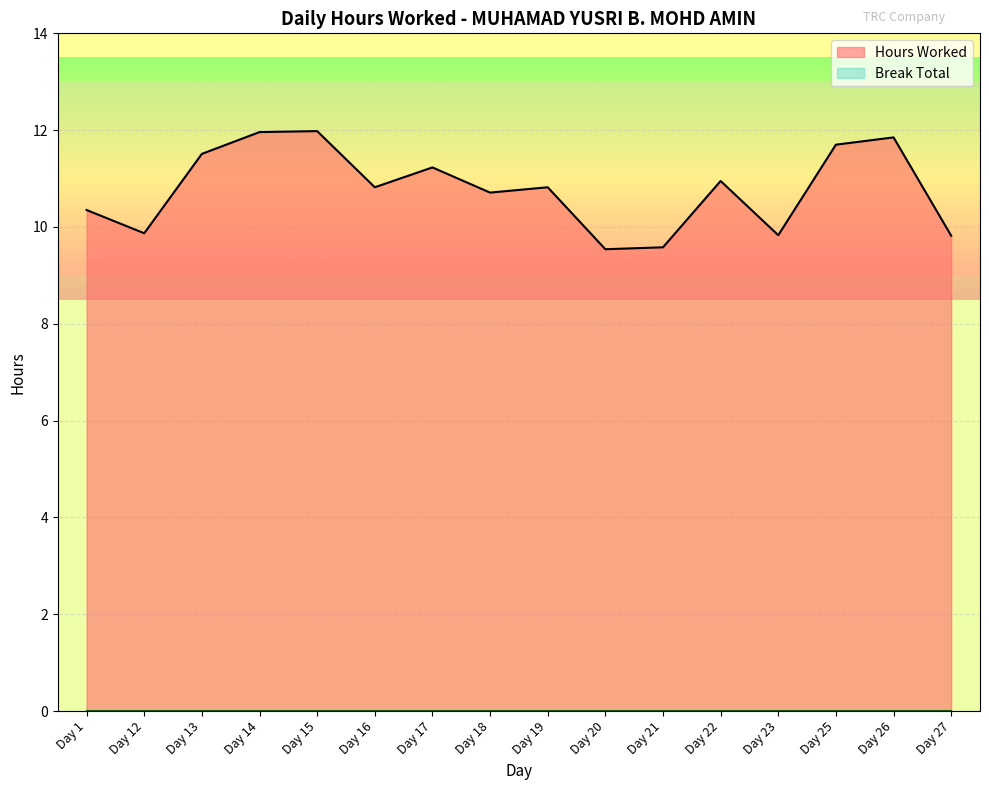

What is the difference between the second highest and second lowest values?

2.4